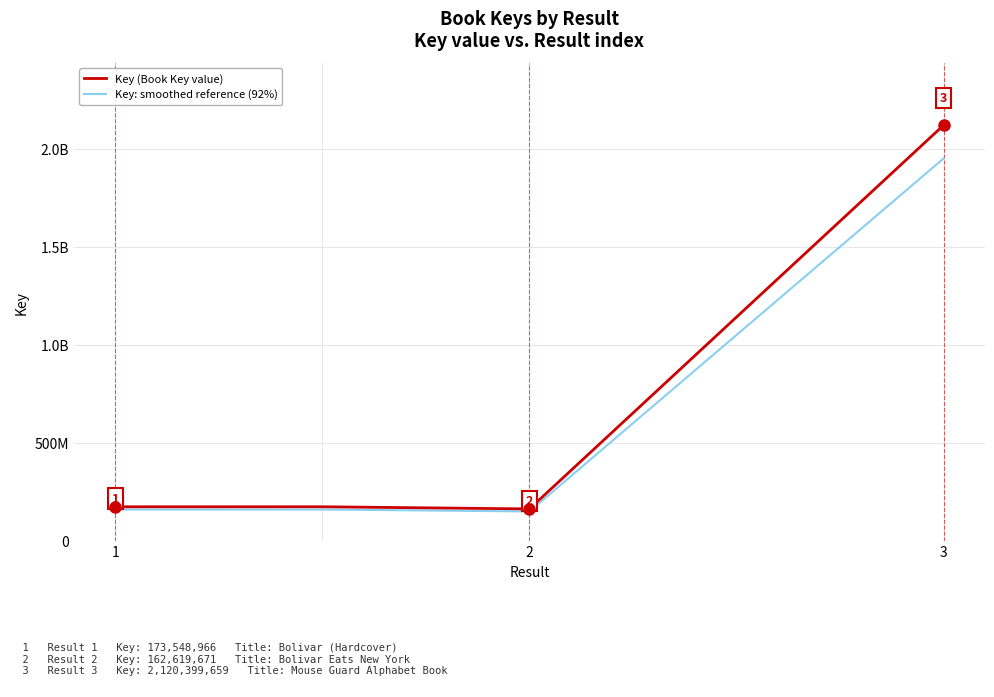

True or false: the data shows 173548966 at 1.

True